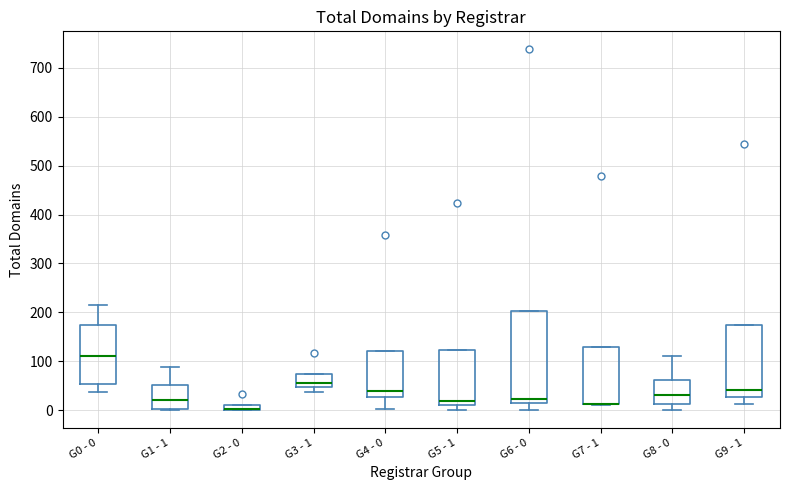

Where does the median line of the box for G5 - 1 sit on the y-axis? The values are not printed on the chart, so give them approximately, as read against the axis.

20